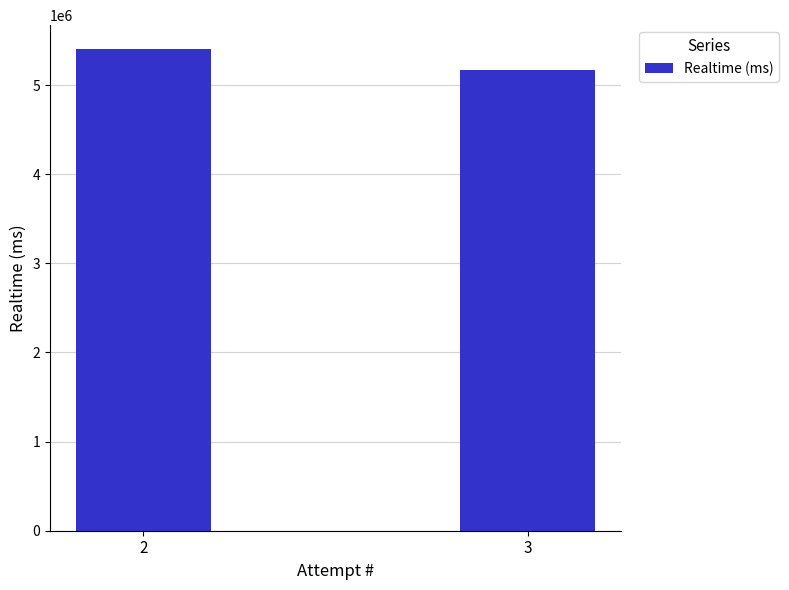

How many values are between 5171465 and 5401299?

2